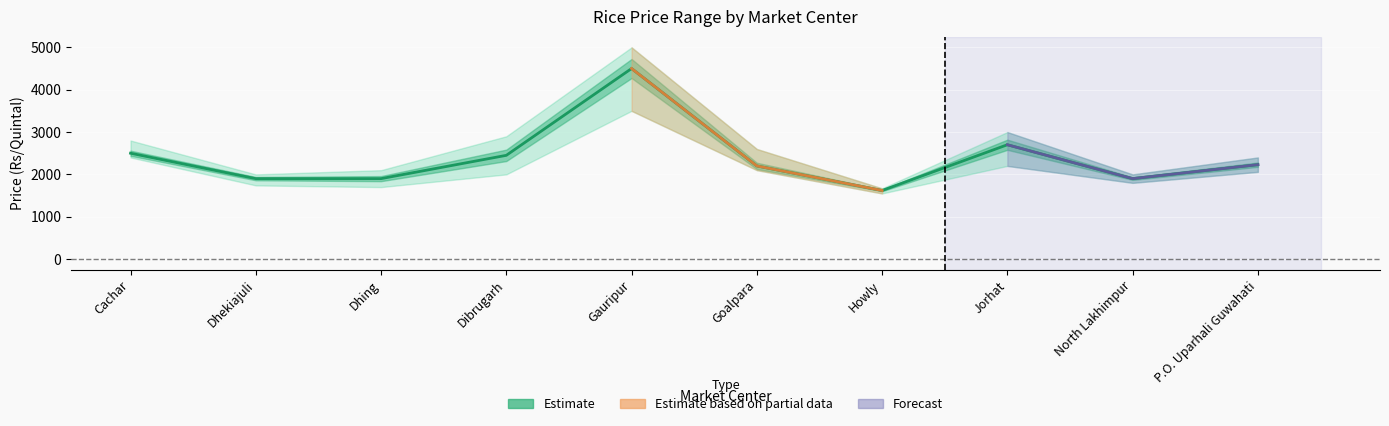

How many interior local valleys does the Minimum Price series have?

3